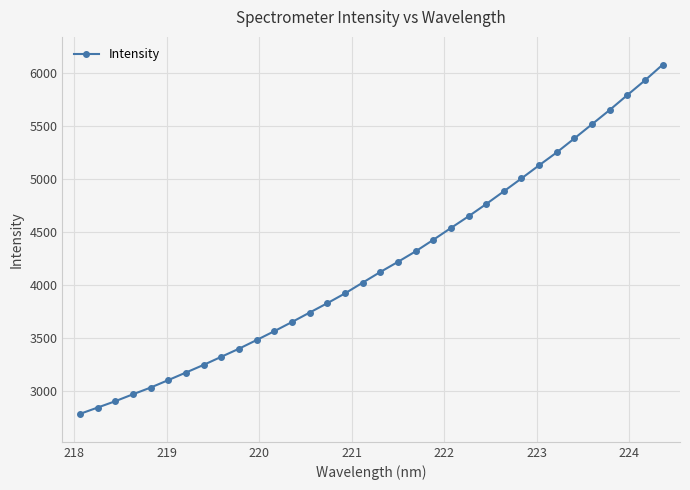

What is the greatest value displayed?

6079.9